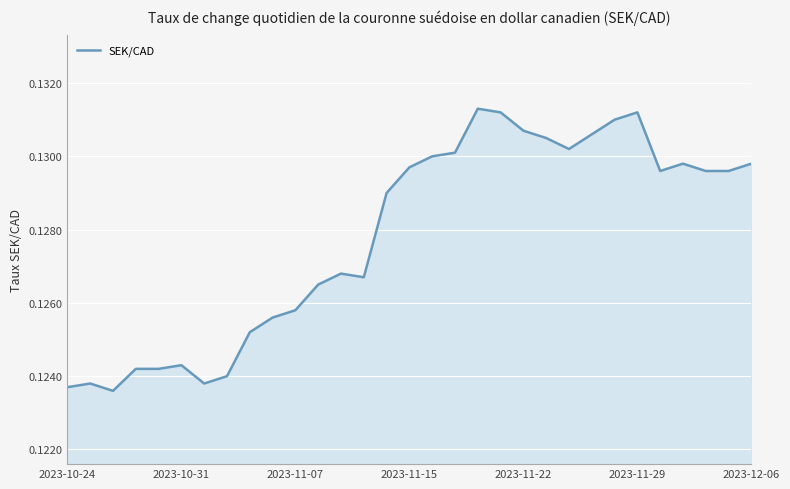

True or false: the data has more than 0 interior local peaks.

True